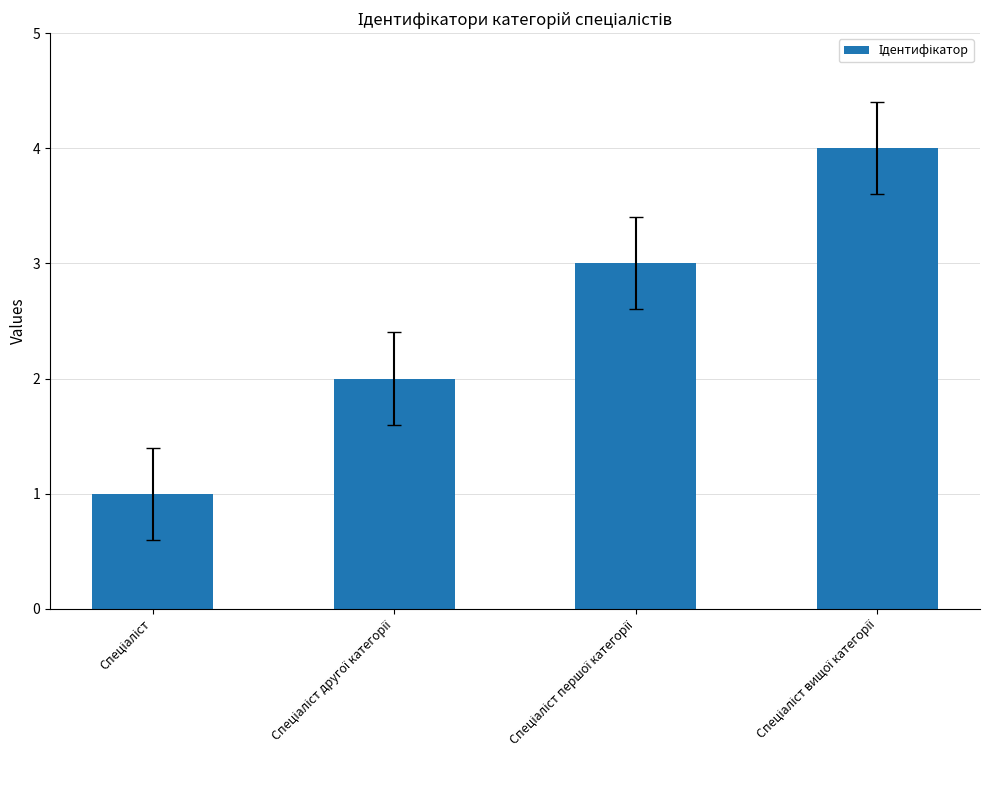

What is the maximum value shown in the chart?

4